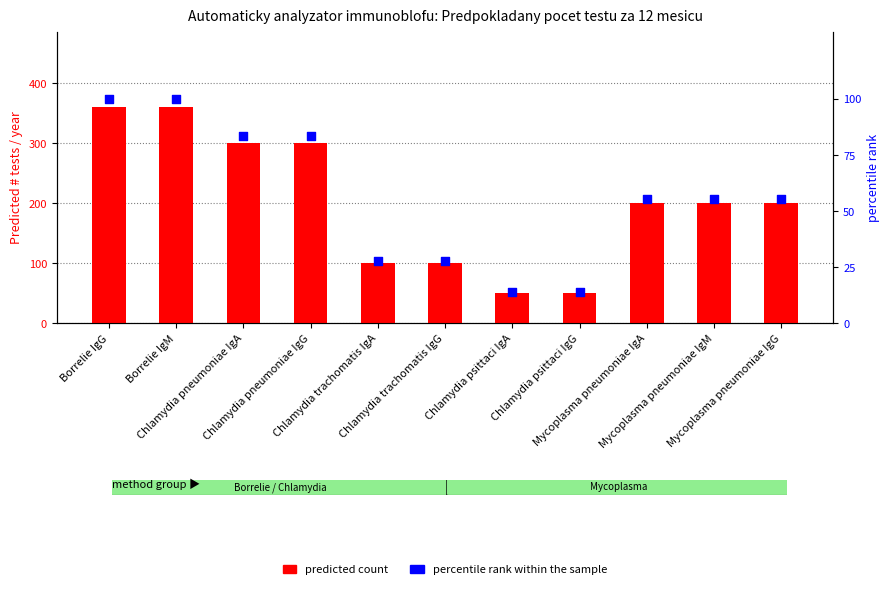

At which category is the sum across all series the highest?

Borrelie IgG